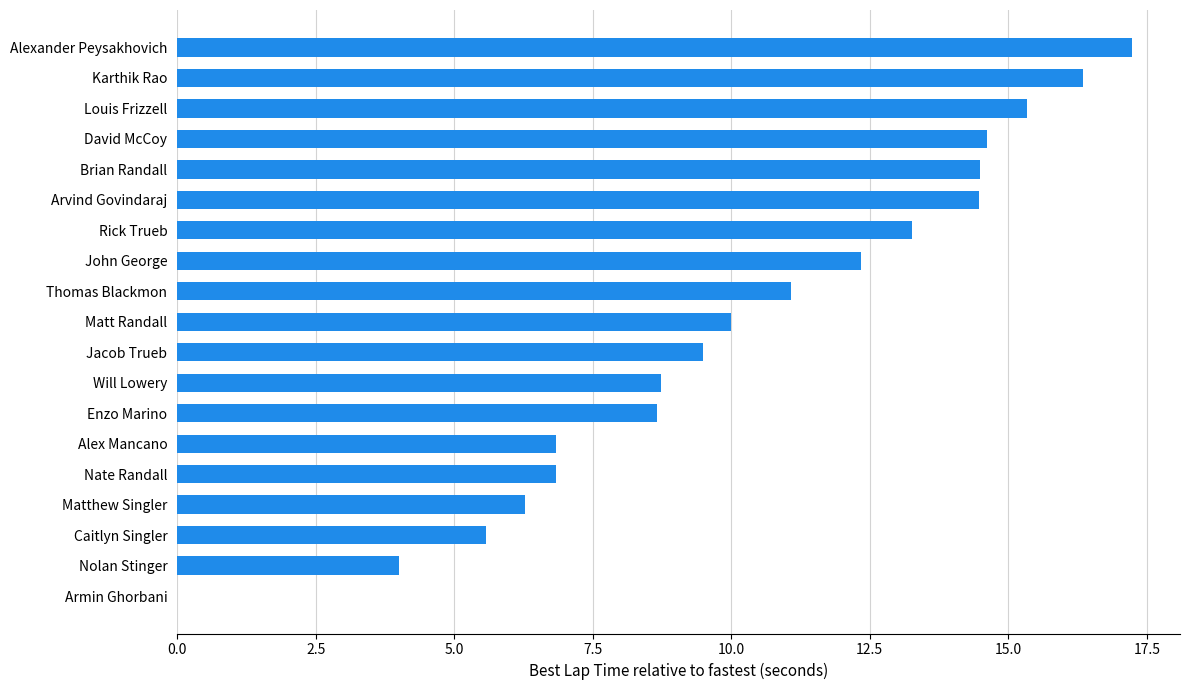

Which label corresponds to the largest value in the chart?

Alexander Peysakhovich